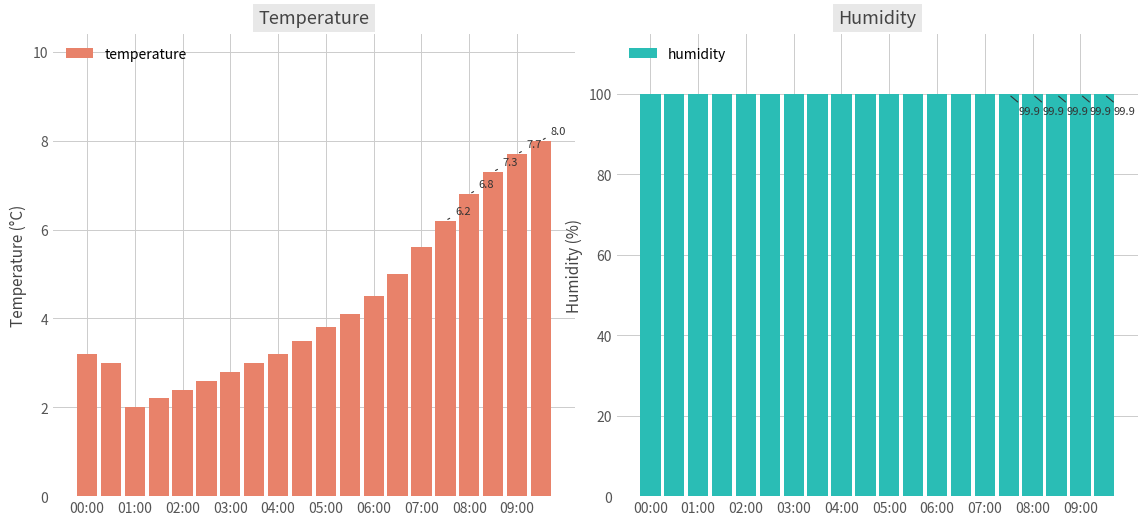

List the series in order of their peak value, highest first.

humidity, temperature